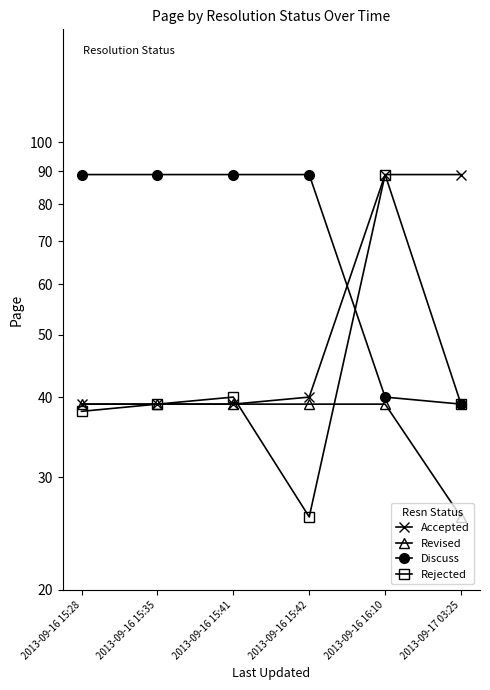

How many data points in Accepted are above 40?

2